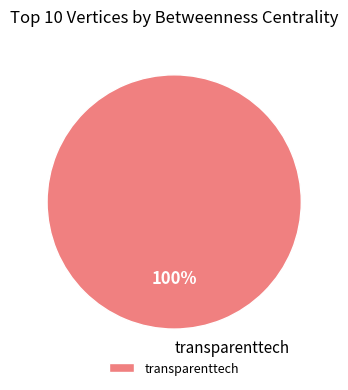

To the nearest percent, what percentage of the pie is transparenttech?

100%